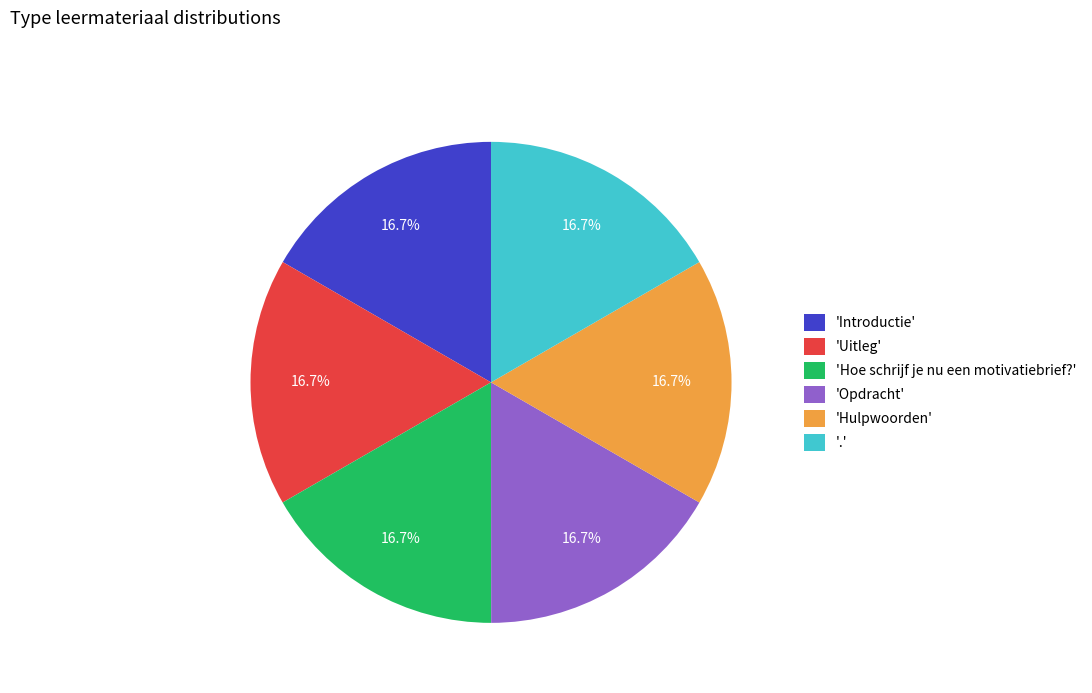

Is there any slice that represents more than half of the pie?

No